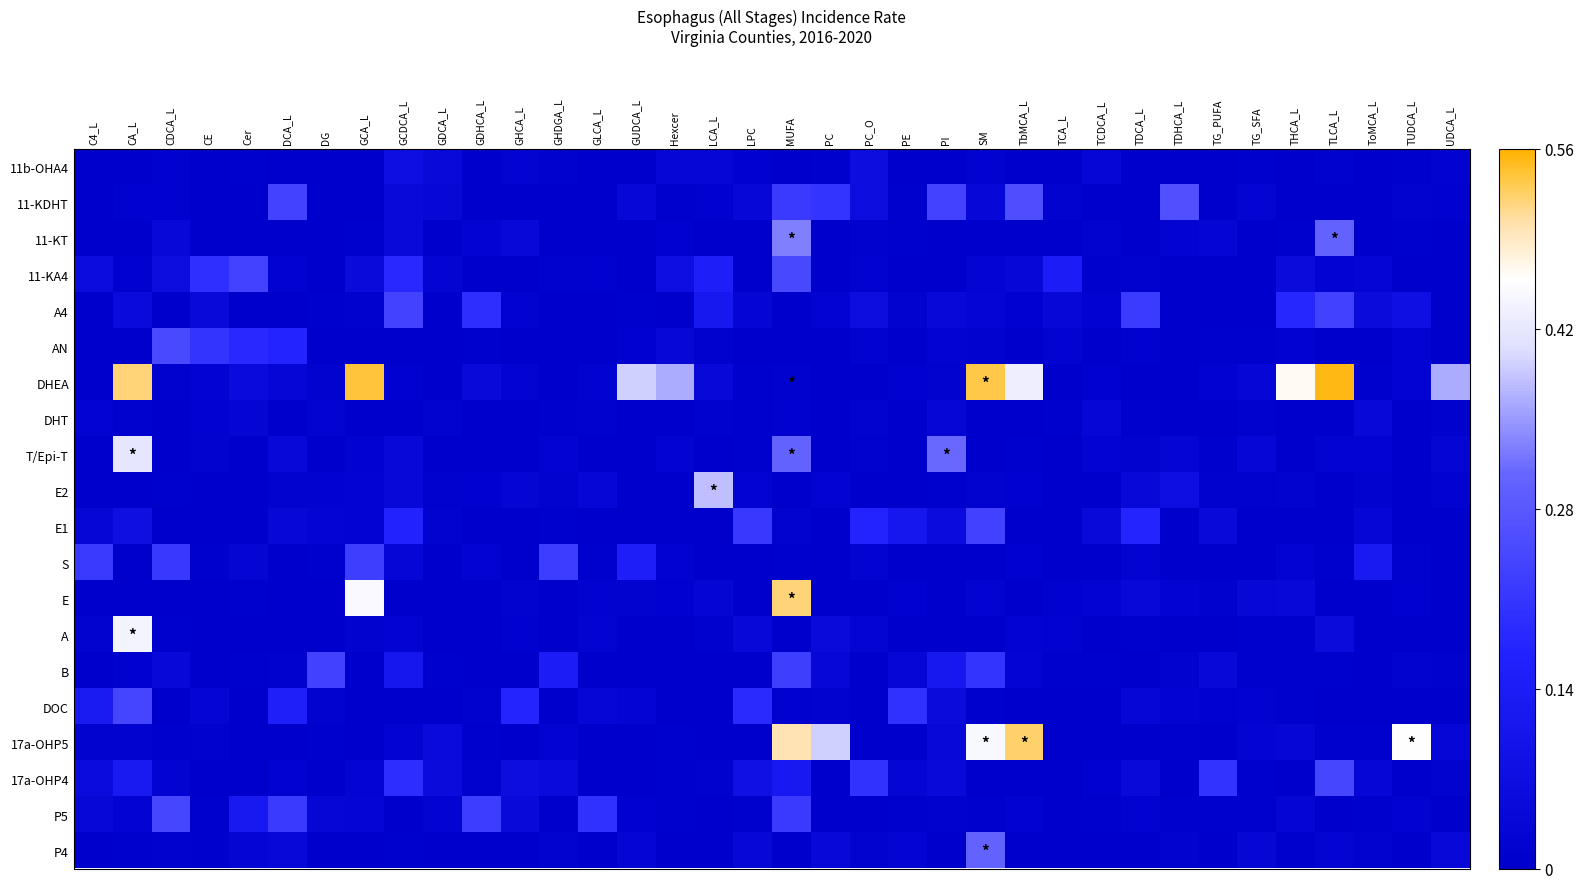

Rank the series at DG from highest to lowest value.

B, P5, E1, DHT, E2, DOC, DHEA, A4, 17a-OHP5, S, 11-KA4, A, T/Epi-T, P4, 11b-OHA4, AN, 11-KDHT, E, 11-KT, 17a-OHP4